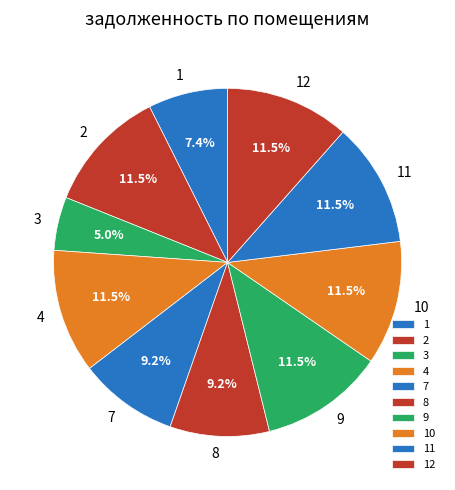

What is the ratio of the value at 7 to the value at 2?

0.8